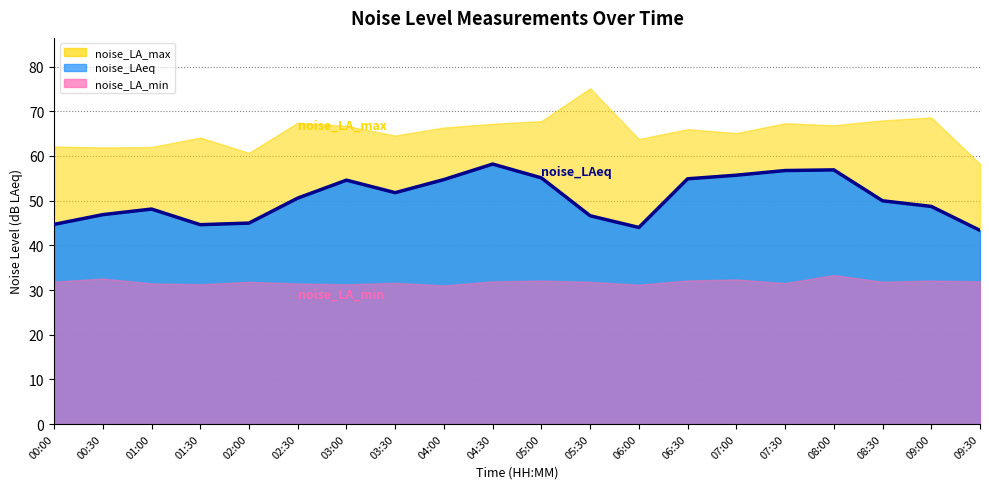

Reading left to right, list all the values displayed in this chart.

00:00=44.7	00:30=46.9	01:00=48.1	01:30=44.6	02:00=45.0	02:30=50.6	03:00=54.6	03:30=51.8	04:00=54.7	04:30=58.2	05:00=55.1	05:30=46.6	06:00=44.0	06:30=54.9	07:00=55.7	07:30=56.7	08:00=56.9	08:30=50.0	09:00=48.7	09:30=43.4